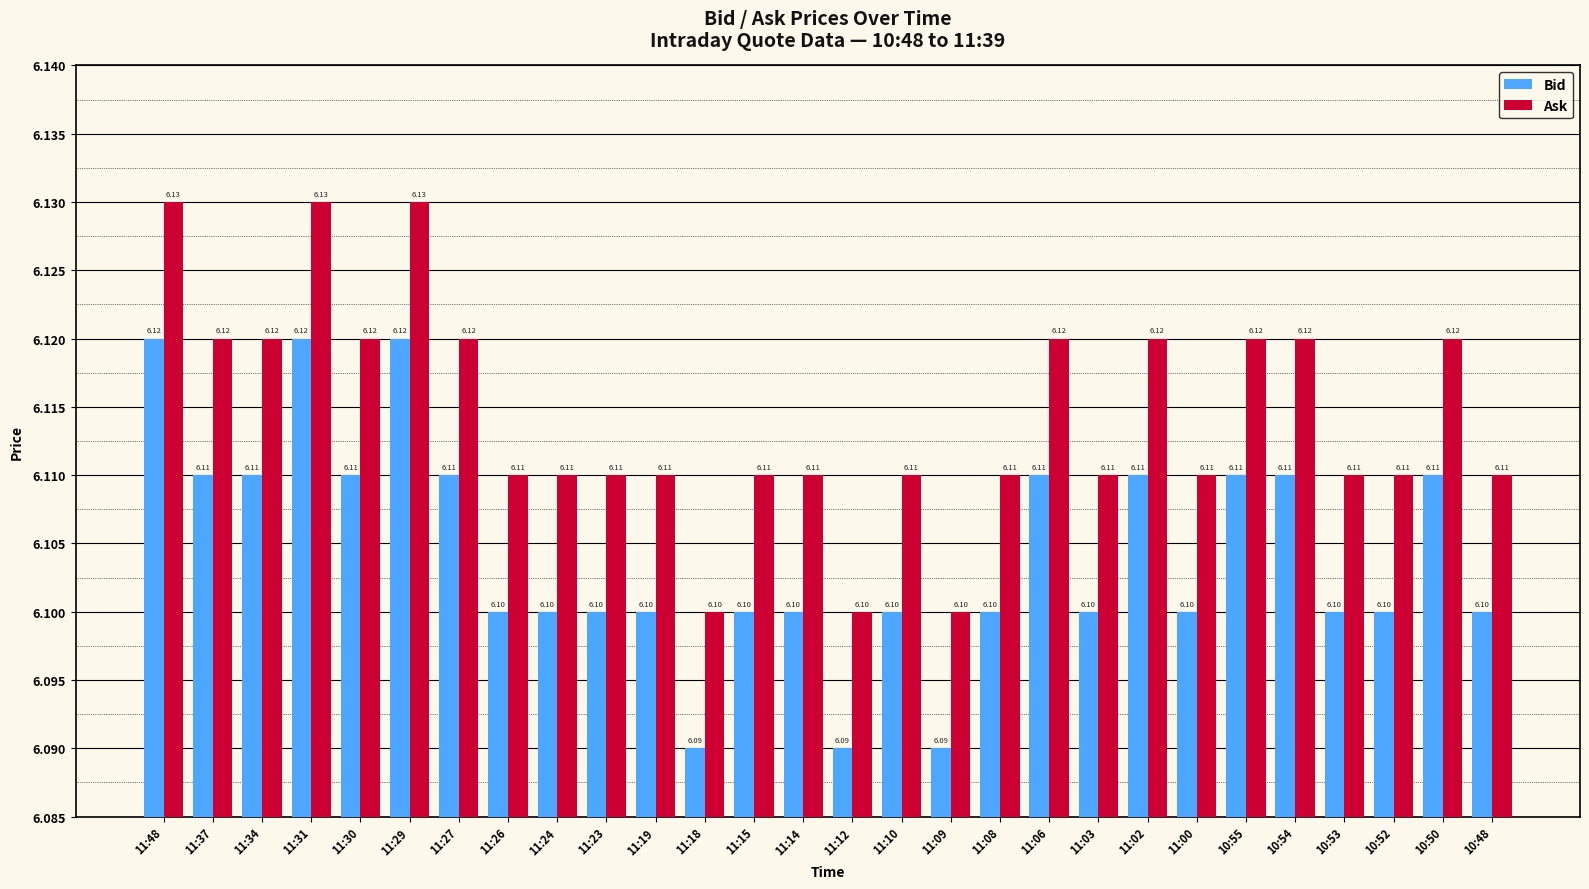

The Bid series shows 6.1 at 11:09. True or false?

True